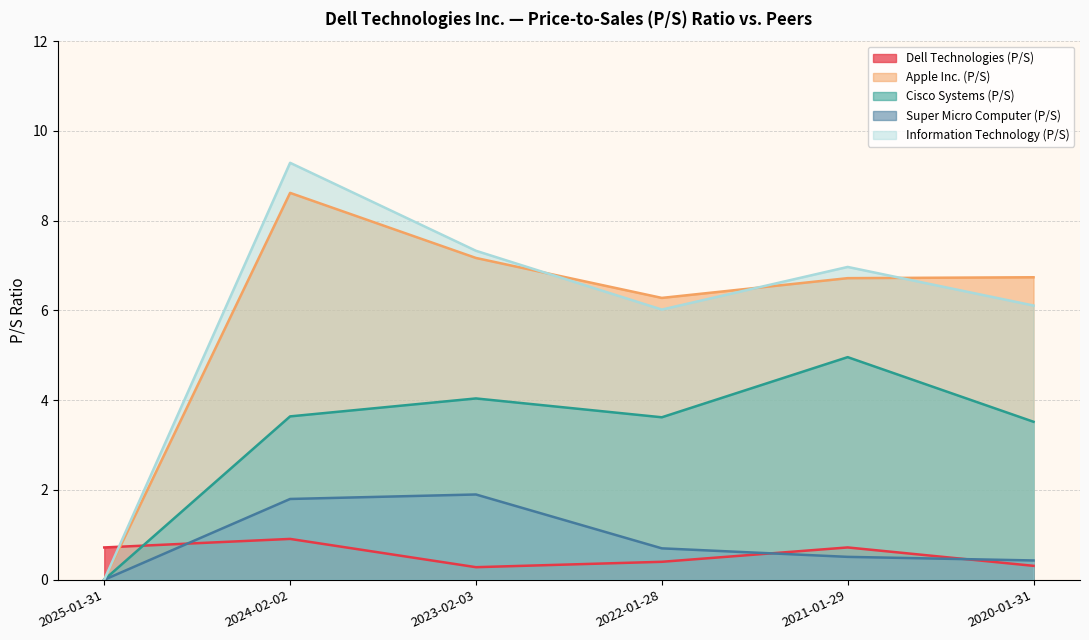

Reading right to left, extract all data points from this chart.

Dell Technologies (P/S): 2020-01-31=0.3	2021-01-29=0.7	2022-01-28=0.4	2023-02-03=0.3	2024-02-02=0.9	2025-01-31=0.7
Apple Inc. (P/S): 2020-01-31=6.7	2021-01-29=6.7	2022-01-28=6.3	2023-02-03=7.2	2024-02-02=8.6	2025-01-31=0.0
Cisco Systems (P/S): 2020-01-31=3.5	2021-01-29=5.0	2022-01-28=3.6	2023-02-03=4.0	2024-02-02=3.6	2025-01-31=0.0
Super Micro Computer (P/S): 2020-01-31=0.4	2021-01-29=0.5	2022-01-28=0.7	2023-02-03=1.9	2024-02-02=1.8	2025-01-31=0.0
Information Technology (P/S): 2020-01-31=6.1	2021-01-29=7.0	2022-01-28=6.0	2023-02-03=7.3	2024-02-02=9.3	2025-01-31=0.0